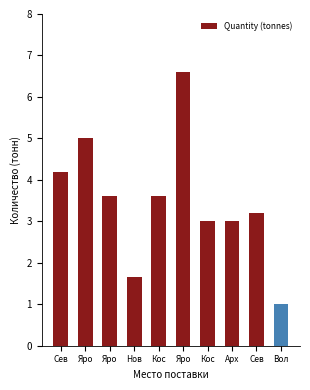

How many distinct data groups are displayed?

1